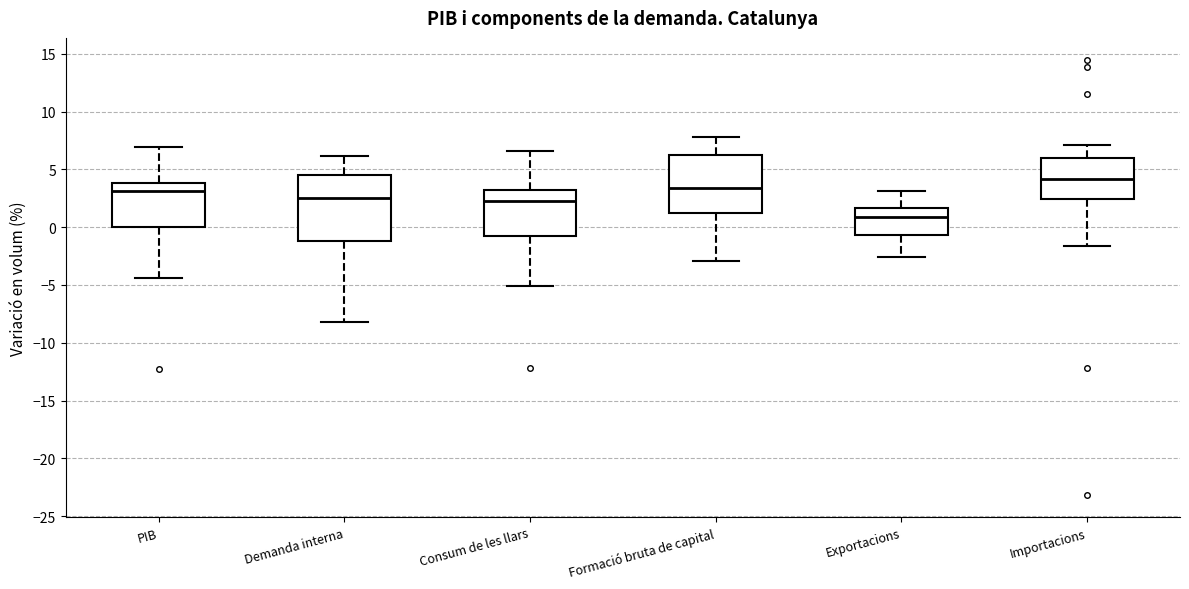

Where does the upper whisker of the box for Exportacions end on the y-axis? The values are not printed on the chart, so give them approximately, as read against the axis.

3.0